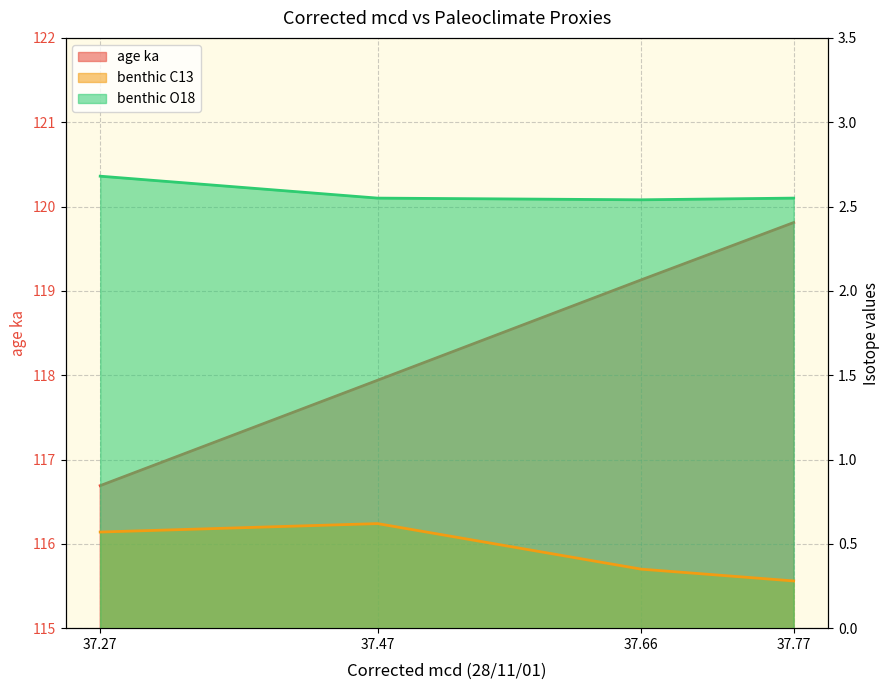

Which label corresponds to the largest value in the chart?

37.77